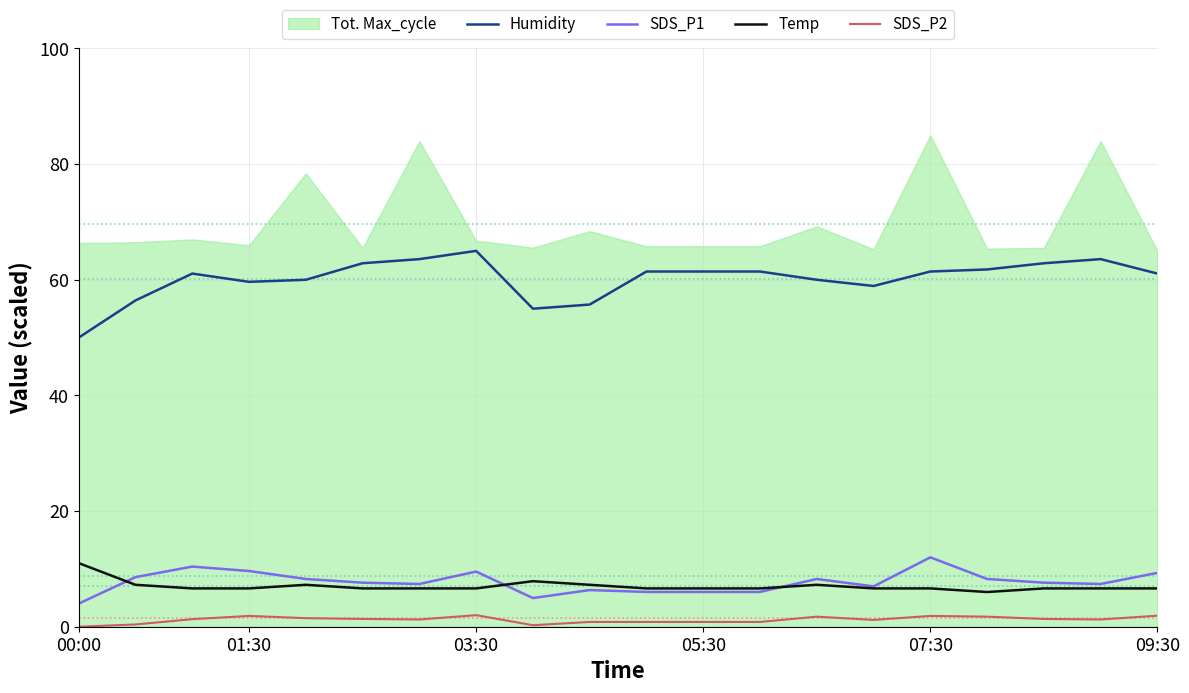

Which category has the lowest value in the Humidity series?

00:00